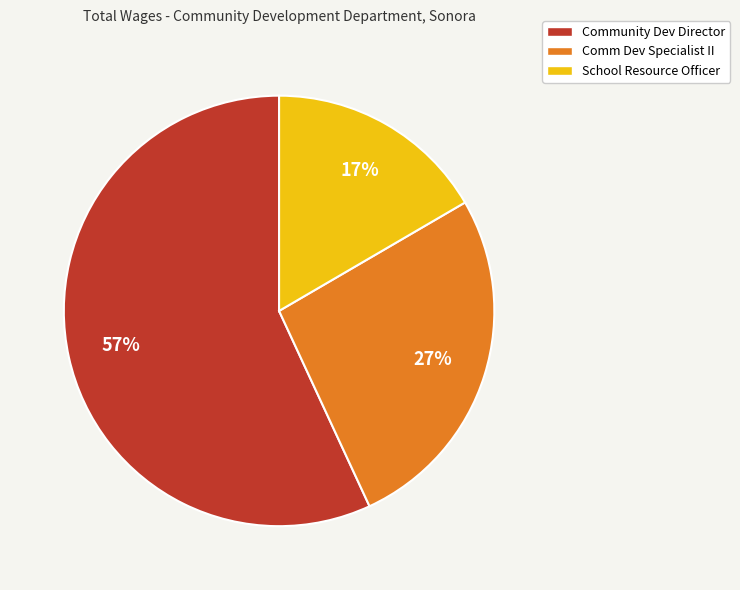

Which slice represents more than half of the pie?

Community Dev Director